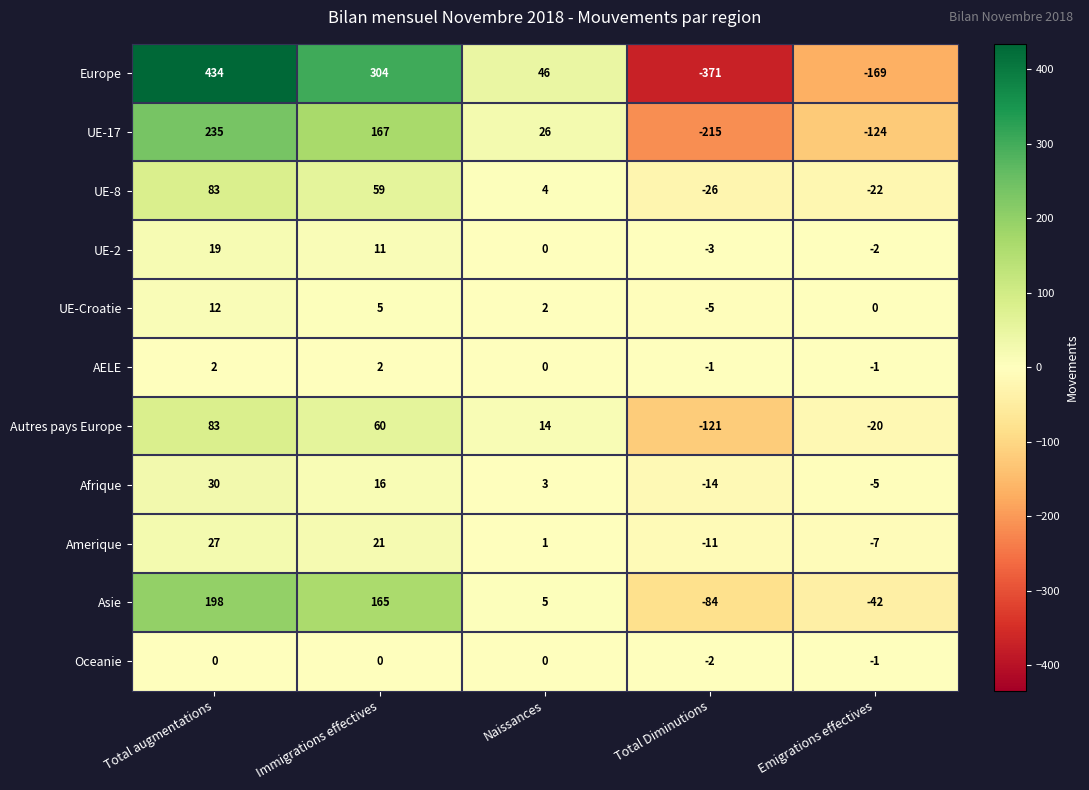

At which label is Oceanie closest to -1?

Emigrations effectives